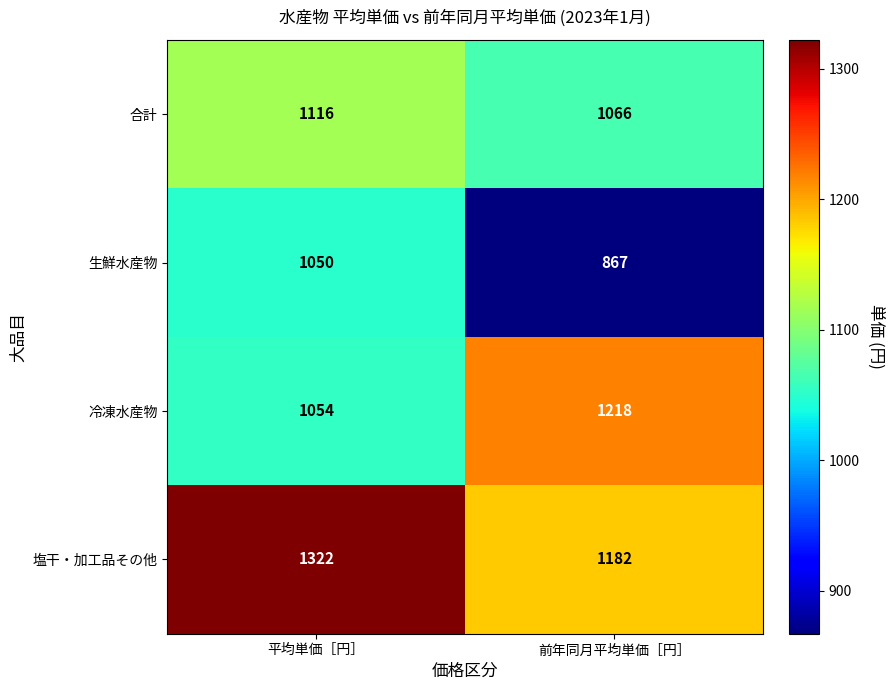

Reading left to right, extract all data points from this chart.

合計: 平均単価［円］=1116	前年同月平均単価［円］=1066
生鮮水産物: 平均単価［円］=1050	前年同月平均単価［円］=867
冷凍水産物: 平均単価［円］=1054	前年同月平均単価［円］=1218
塩干・加工品その他: 平均単価［円］=1322	前年同月平均単価［円］=1182